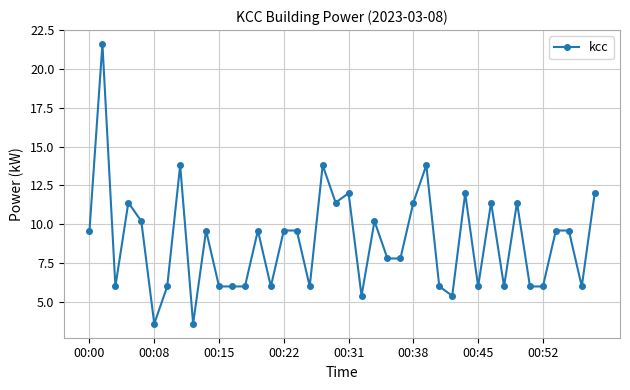

Reading left to right, list all the values displayed in this chart.

9.6	21.6	6.0	11.4	10.2	3.6	6.0	13.8	3.6	9.6	6.0	6.0	6.0	9.6	6.0	9.6	9.6	6.0	13.8	11.4	12.0	5.4	10.2	7.8	7.8	11.4	13.8	6.0	5.4	12.0	6.0	11.4	6.0	11.4	6.0	6.0	9.6	9.6	6.0	12.0